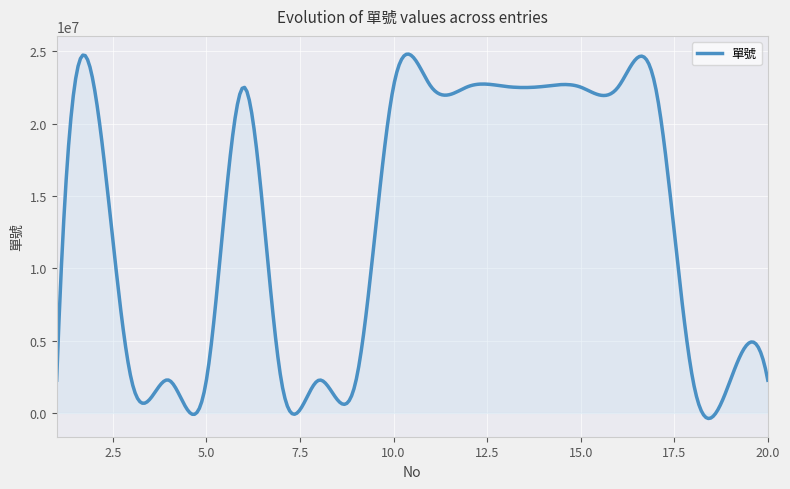

What is the maximum value shown in the chart?

24798234.1